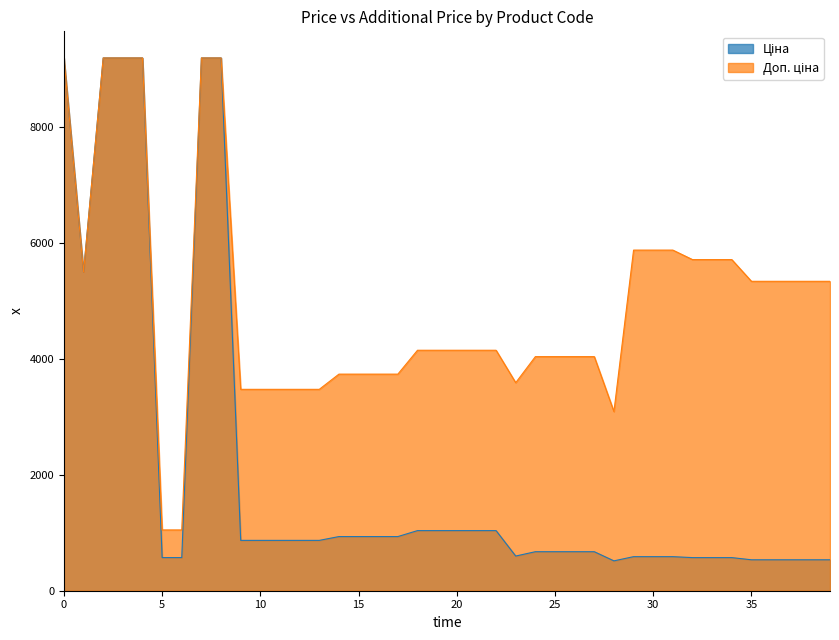

What is the spread (max minus min) of values at 5?

476.5